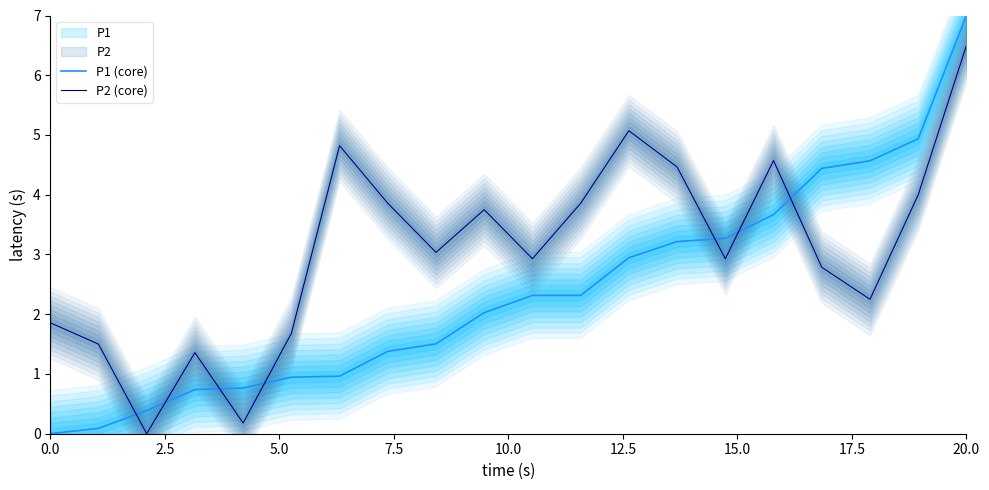

Which series has the largest total across all categories?

P2 (core)